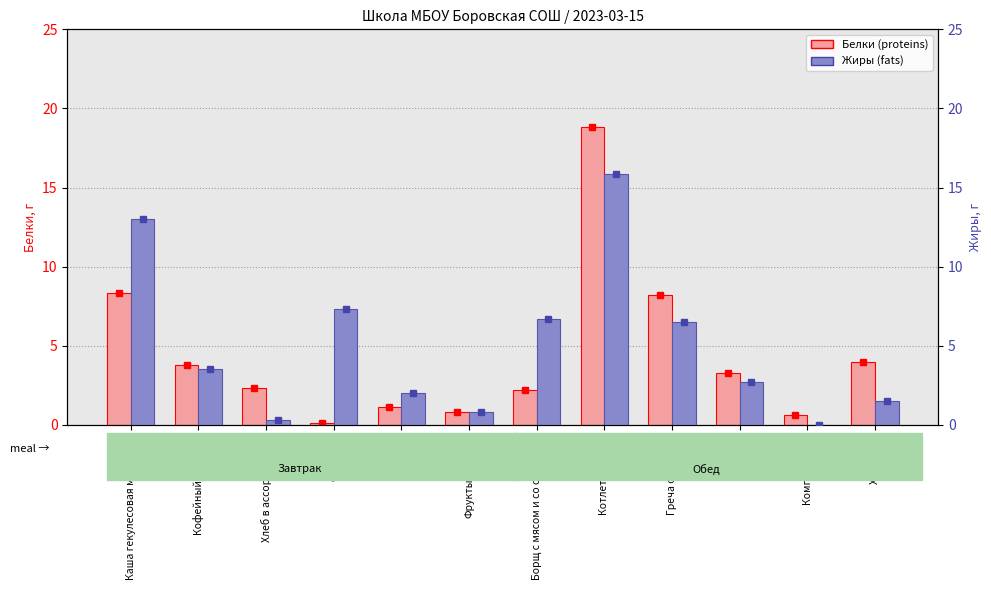

True or false: Белки has a value of 3.9 at Котлета мясная.

False